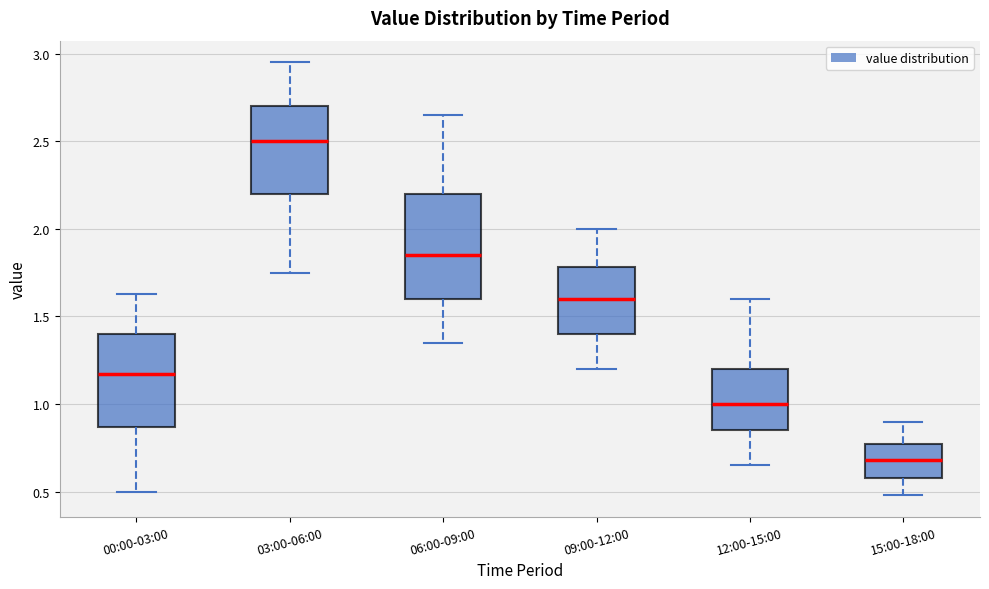

Where is the lower edge of the box for 15:00-18:00 on the y-axis? The values are not printed on the chart, so give them approximately, as read against the axis.

0.60